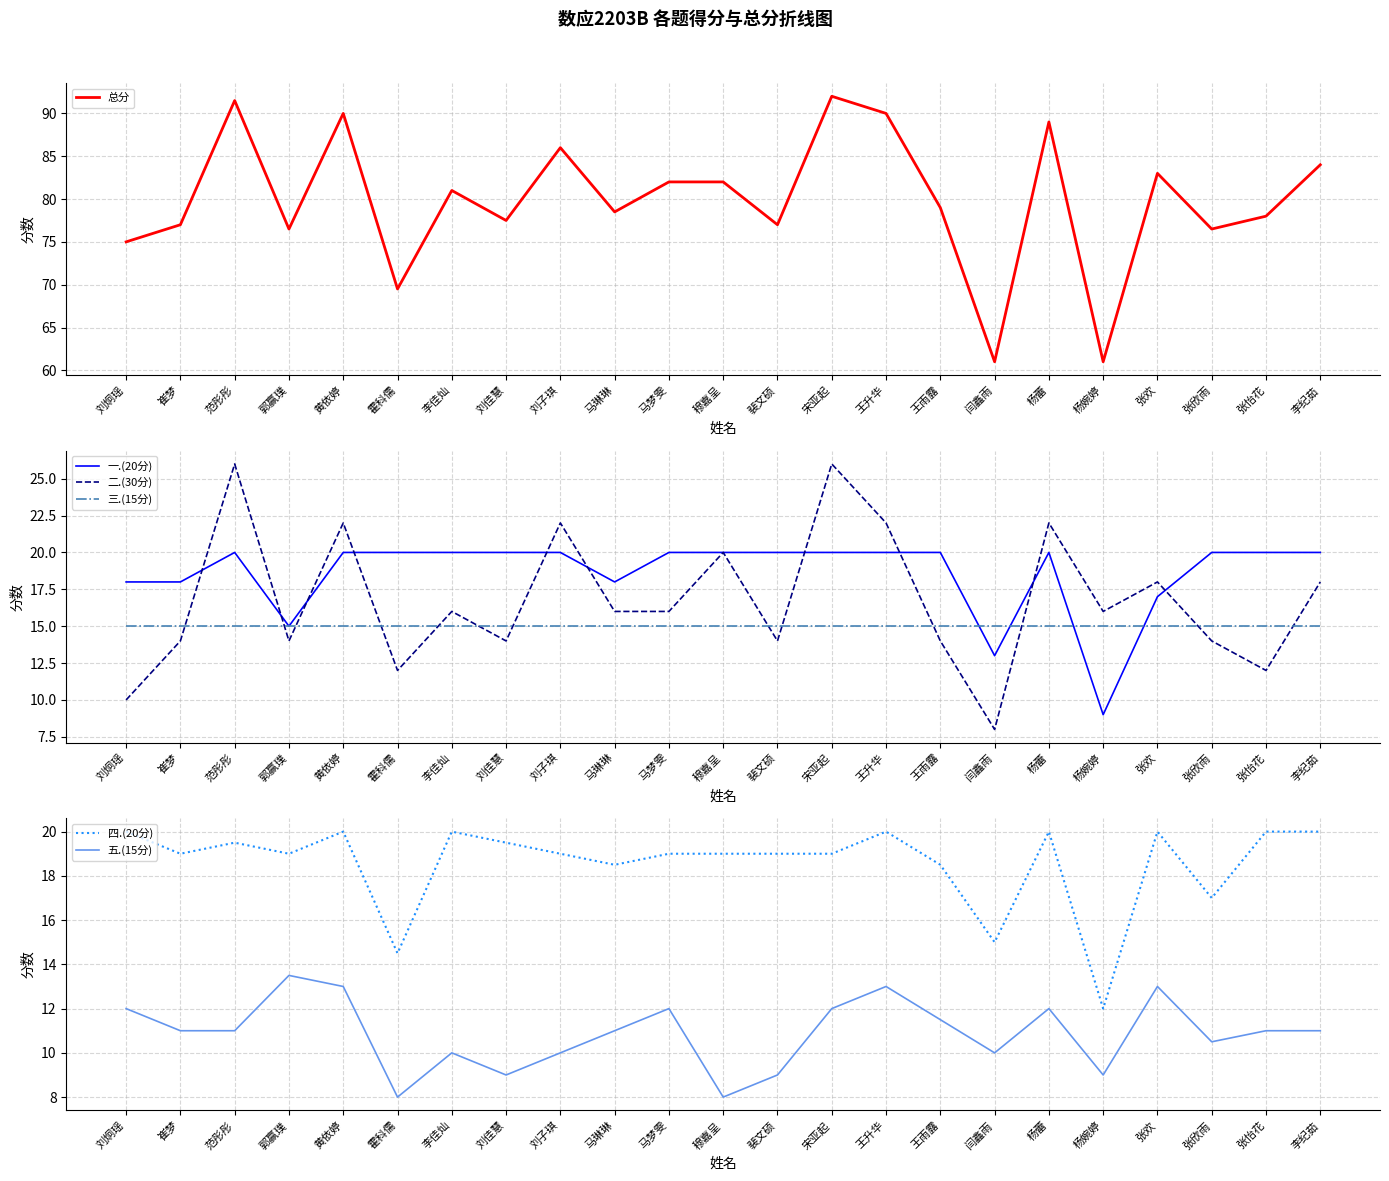

The 一.(20分) series shows 30.8 at 刘炯瑶. True or false?

False